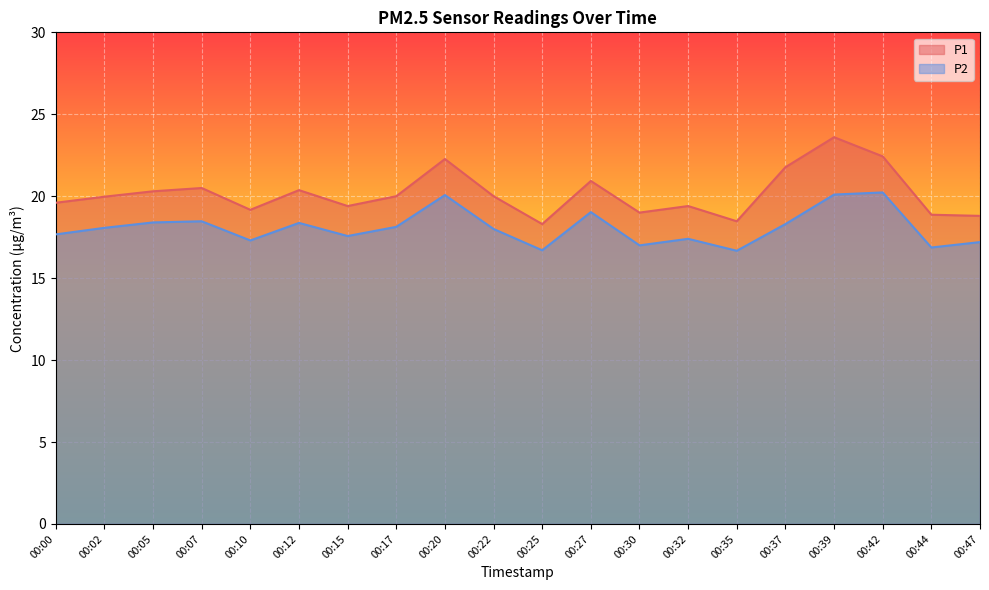

At which label is P1 closest to 20?

00:17